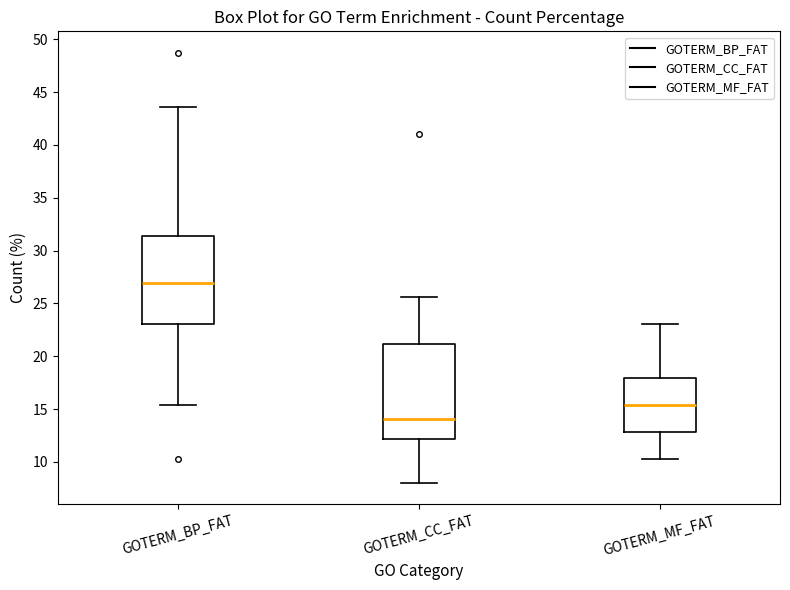

Where does the lower whisker of the box for GOTERM_CC_FAT end on the y-axis? The values are not printed on the chart, so give them approximately, as read against the axis.

8.0